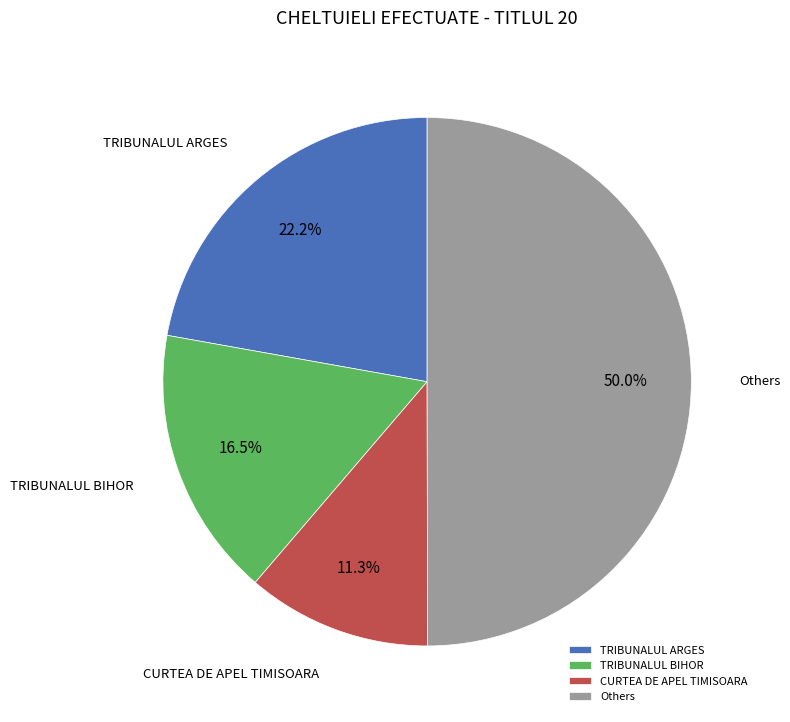

What is the largest slice in the pie chart?

Others